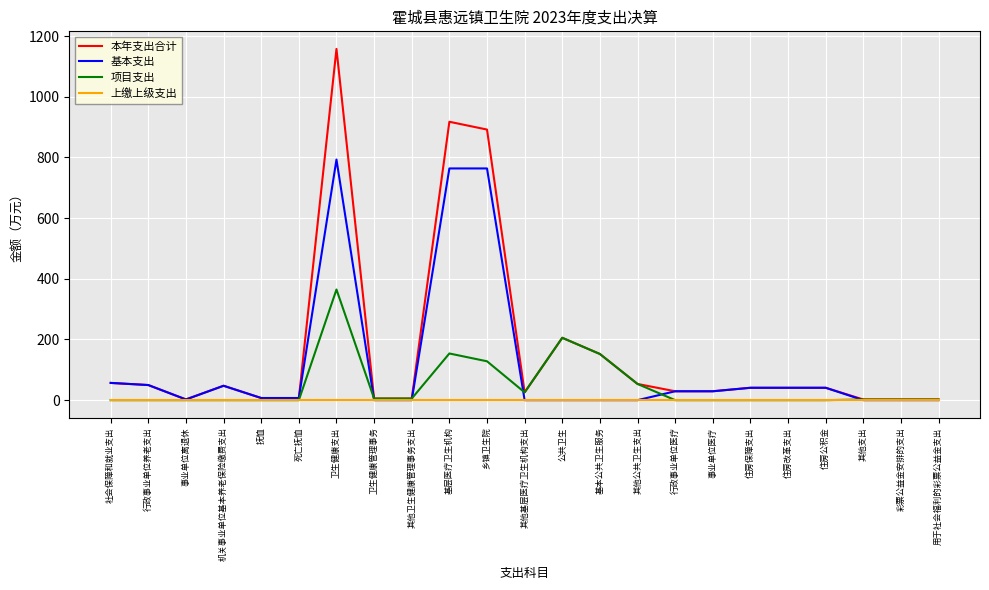

What position from the right is 其他卫生健康管理事务支出?

15